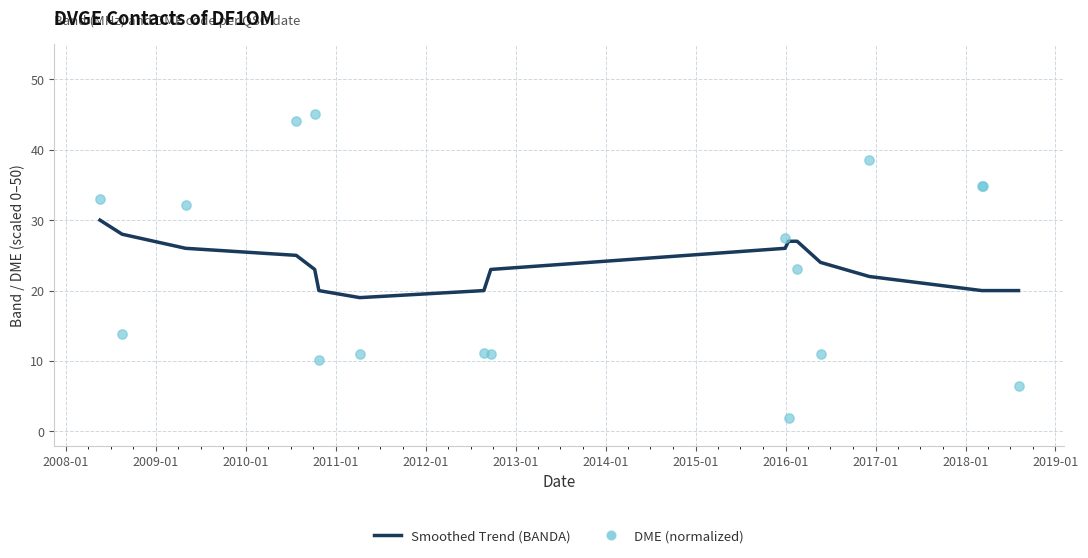

At how many categories does at least one series exceed 30?

7